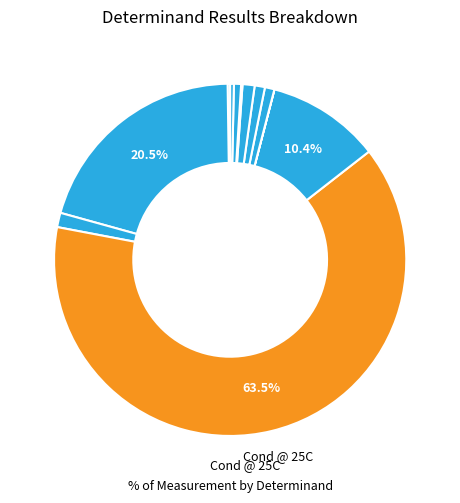

Which slice is the smallest?

mg/l (Ammonia(N))